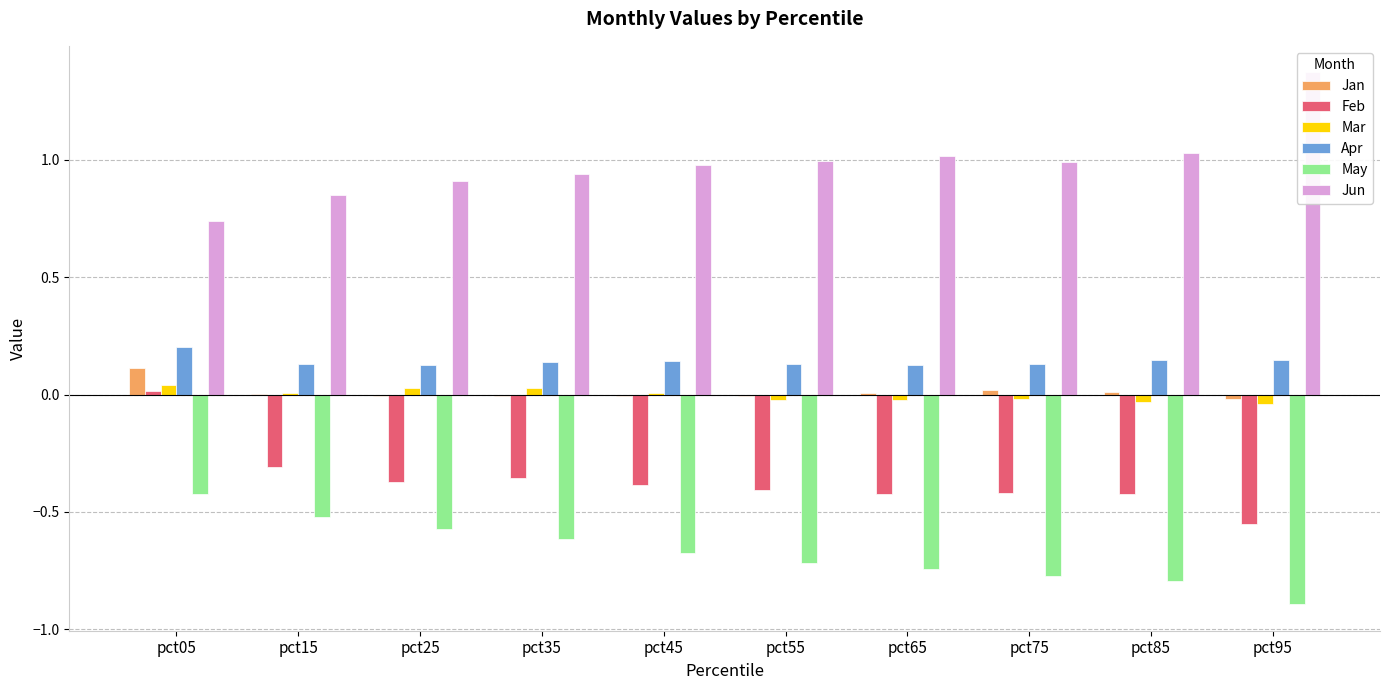

What is the smallest value displayed?

-0.9